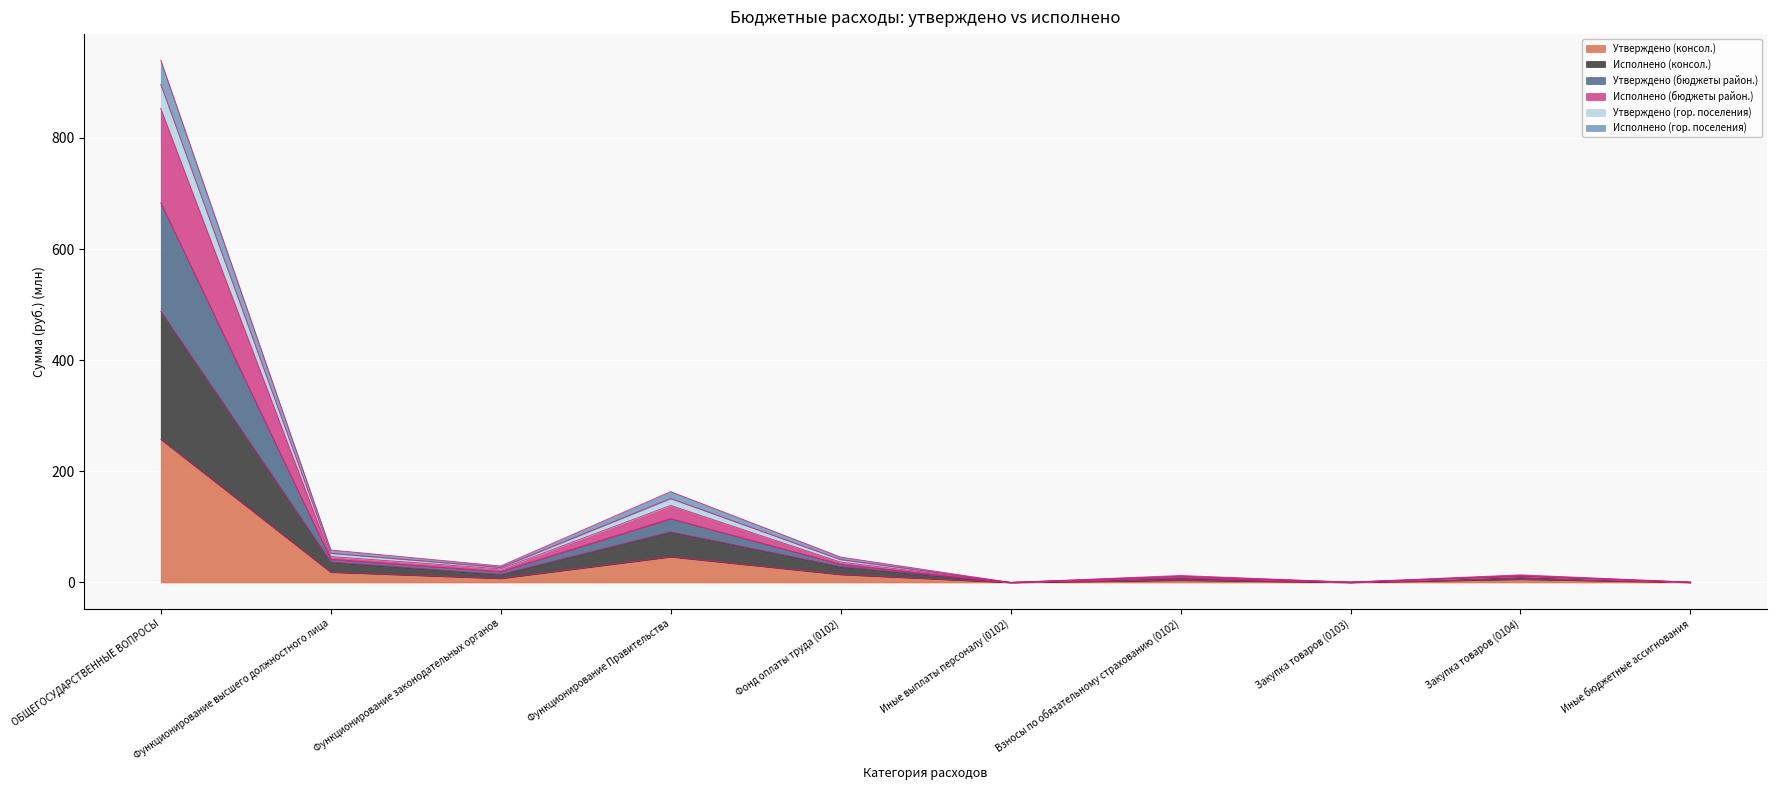

At which category is the sum across all series the highest?

ОБЩЕГОСУДАРСТВЕННЫЕ ВОПРОСЫ